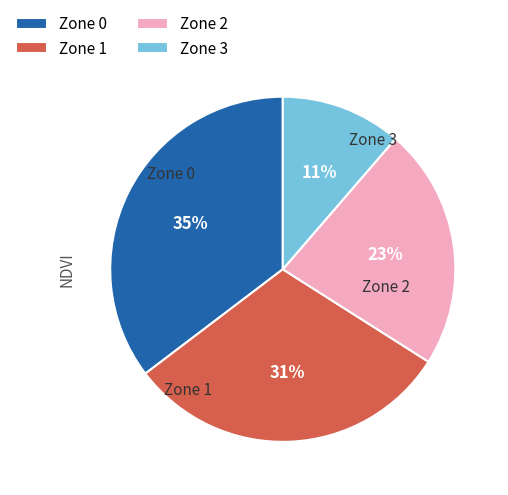

To the nearest percent, what is the average slice percentage?

25%